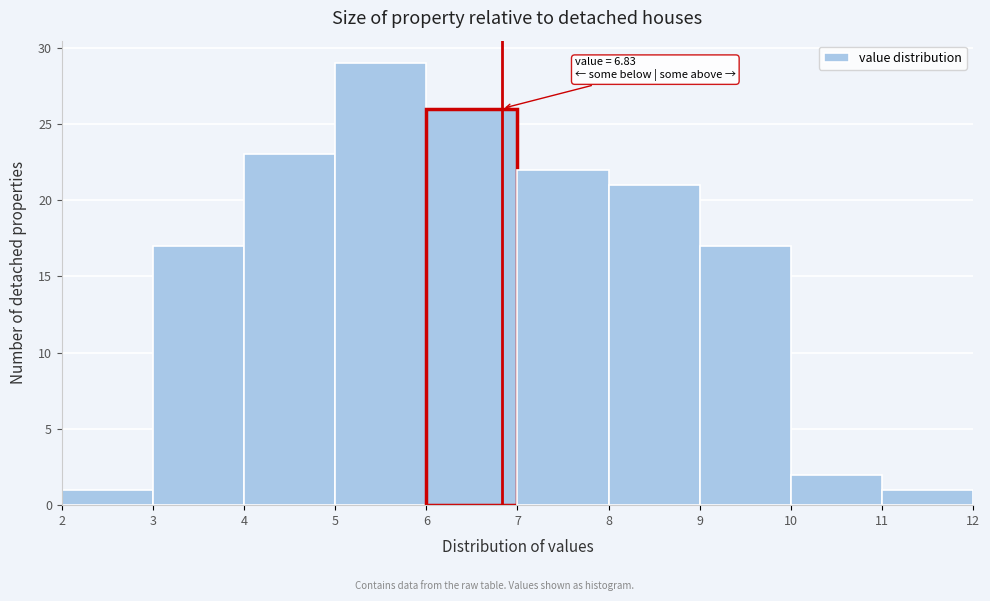

Over which range of the x-axis is the bar tallest?

5 to 6